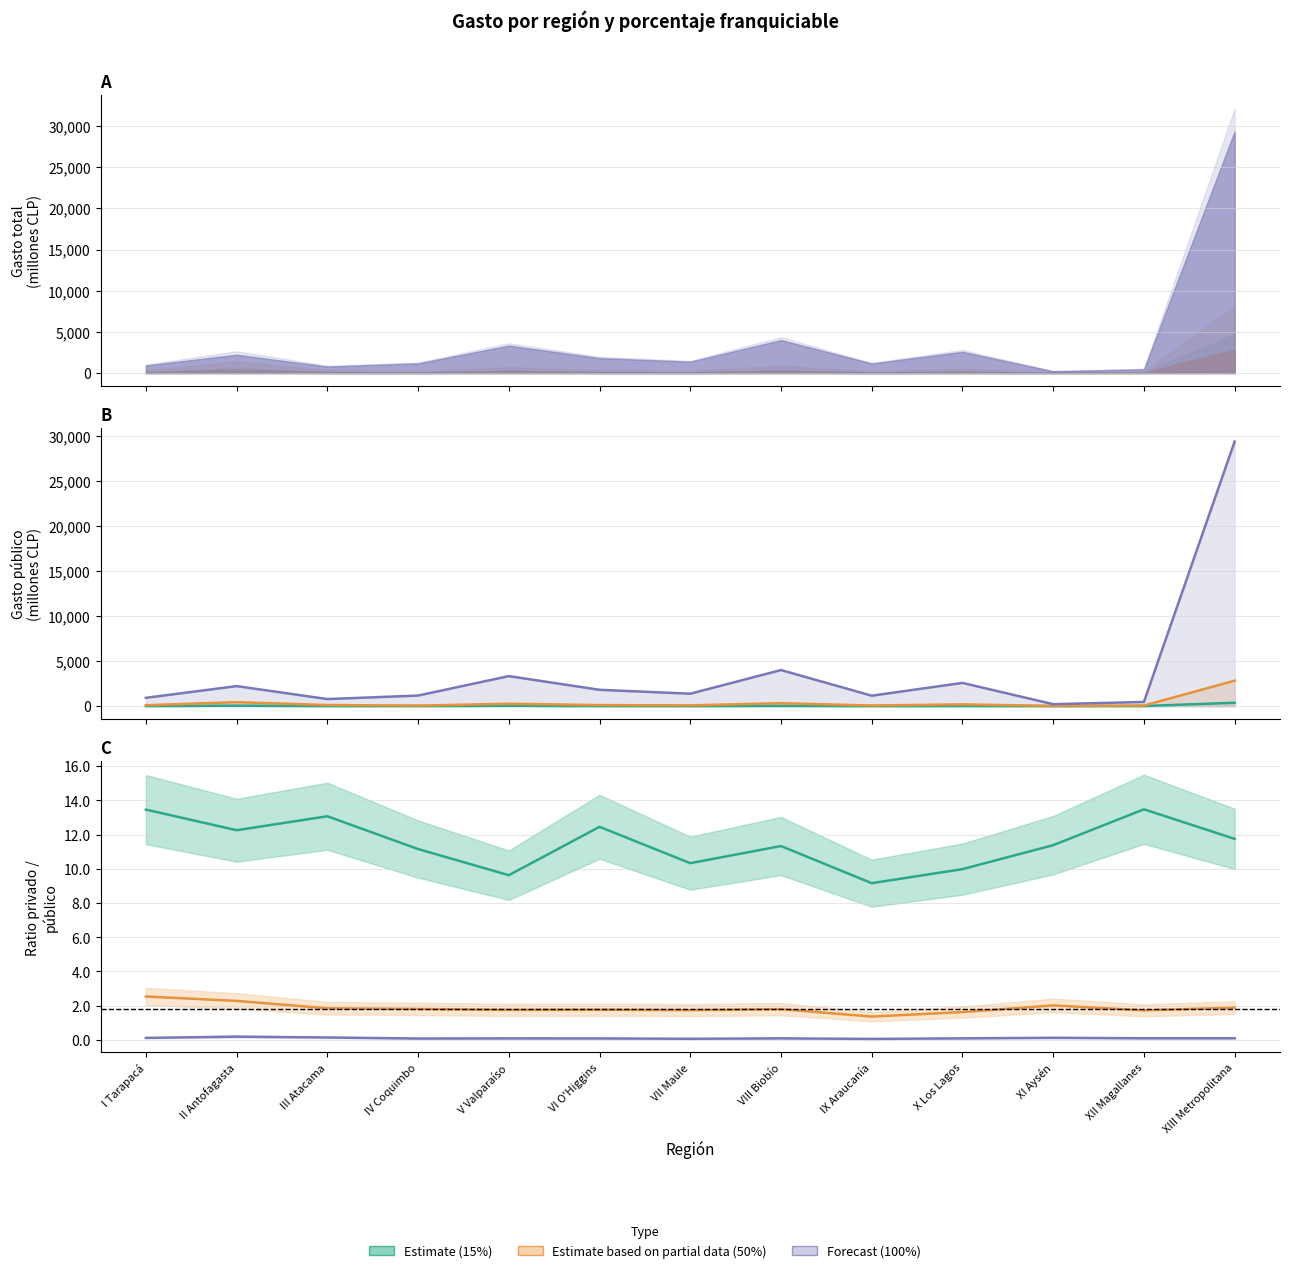

Between I Tarapacá and XIII Metropolitana, which is larger?

XIII Metropolitana